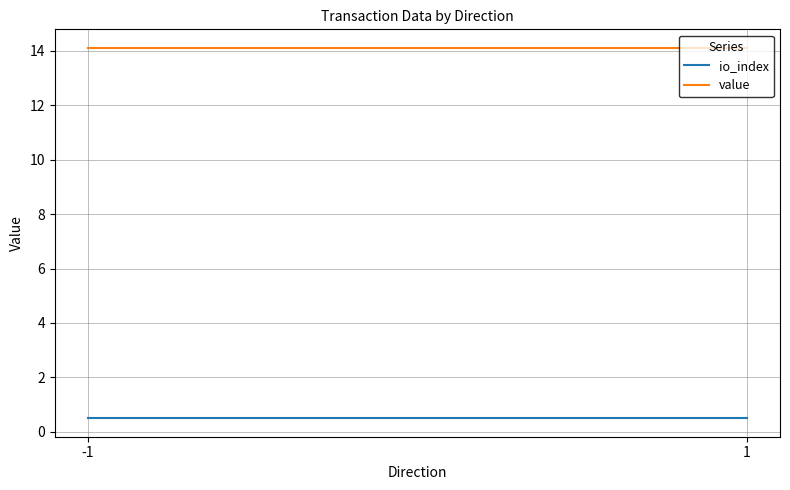

What is the sum of the io_index values at -1 and 1?

1.0